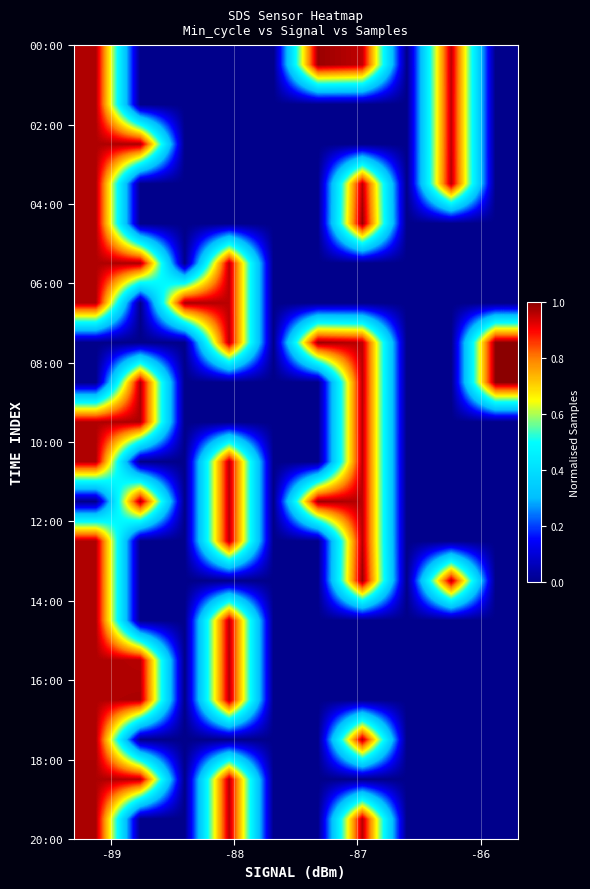

What is the maximum value shown in the chart?

1.0